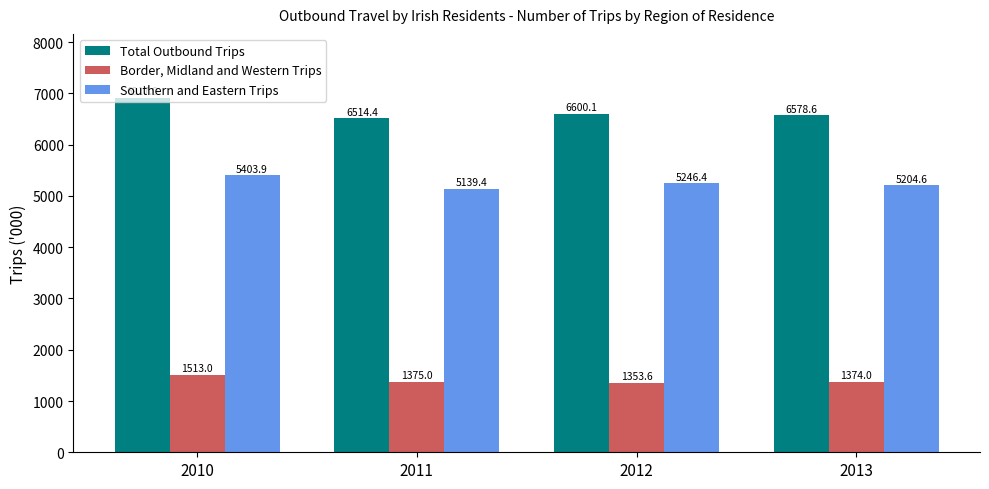

Which series has the widest spread of values?

Total Outbound Trips